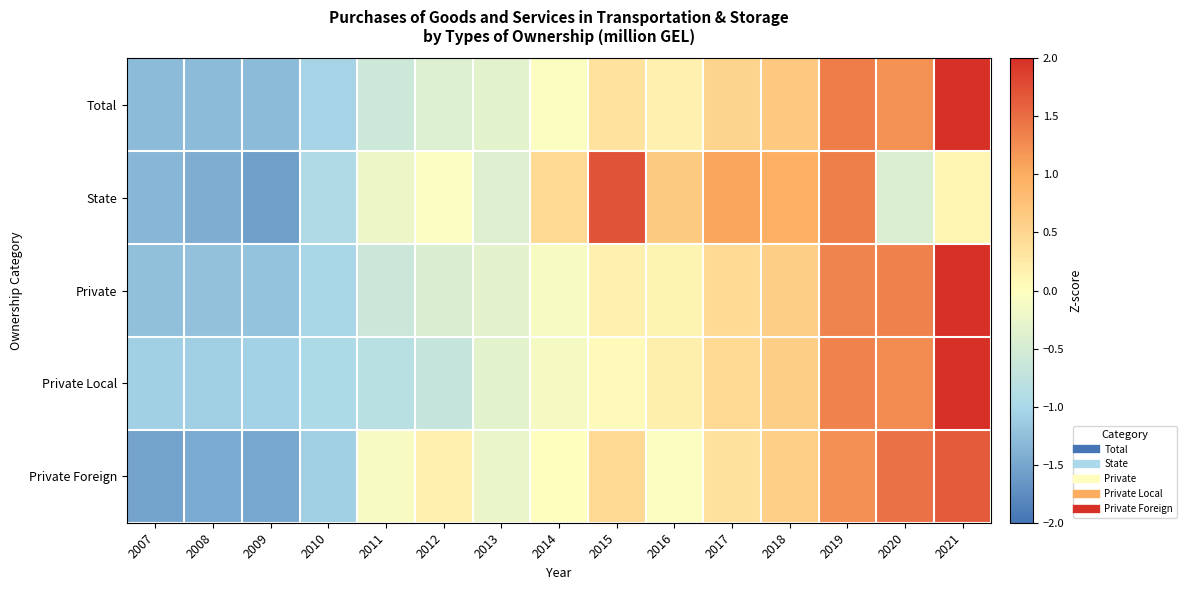

At 2019, list the series in order from largest to smallest.

Total, State, Private Local, Private, Private Foreign